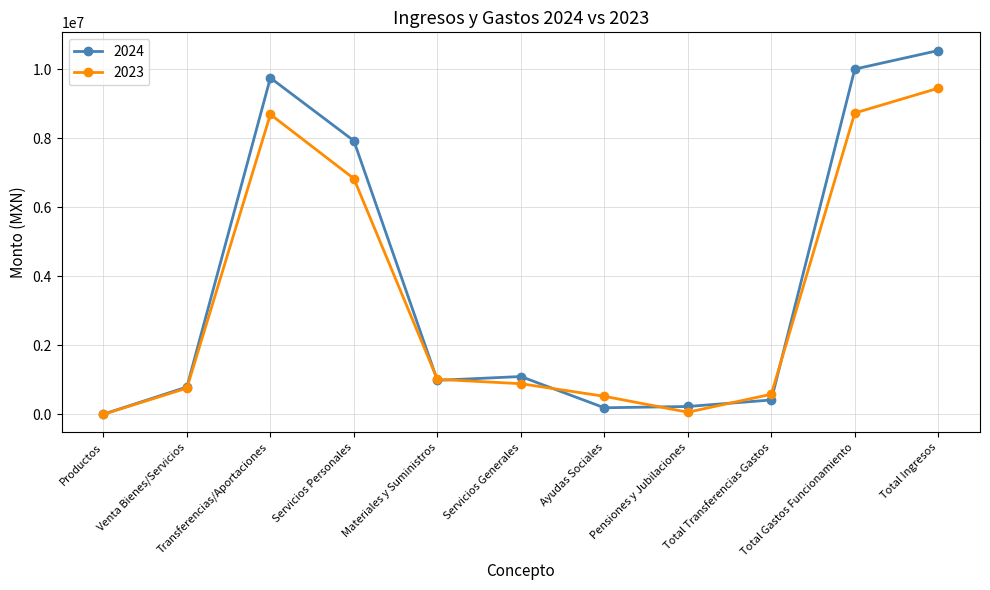

What is the label of the 8th point from the left?

Pensiones y Jubilaciones